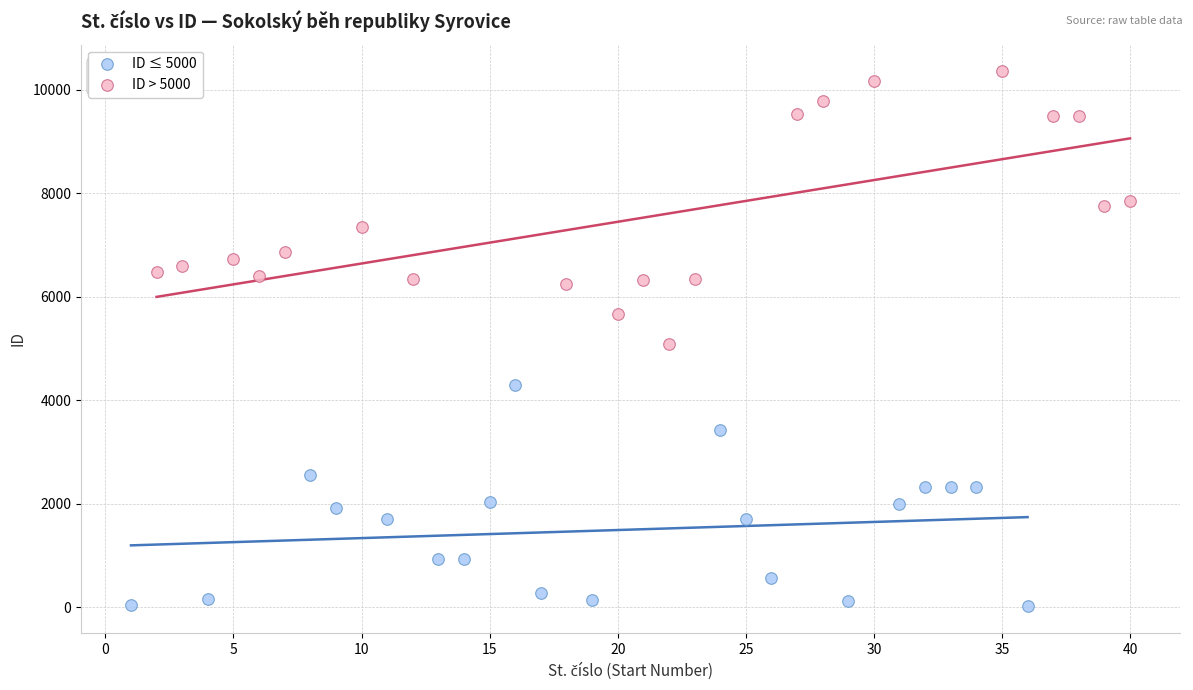

Which series contains the highest Y value?

ID > 5000